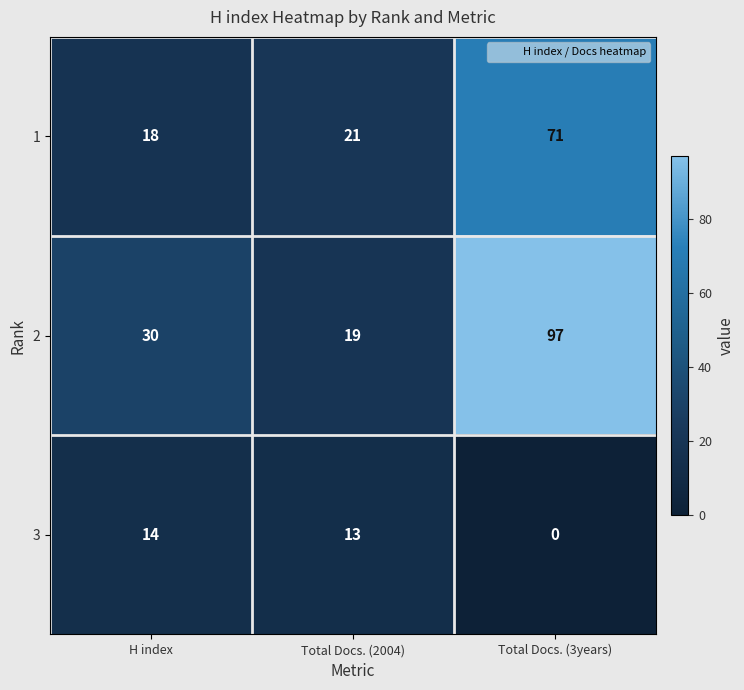

What is the spread (max minus min) of values at H index?

16